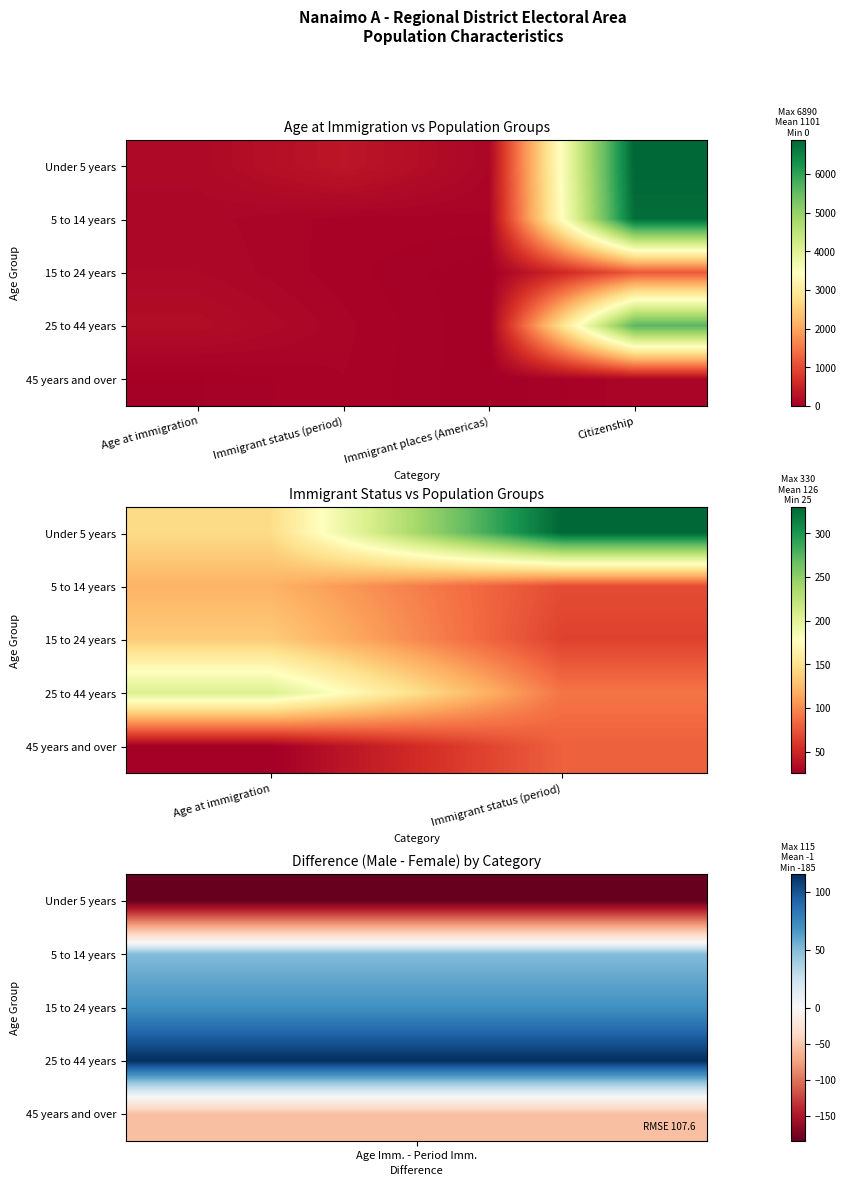

The value of 45 years and over at Immigrant status (period) is 32. True or false?

False